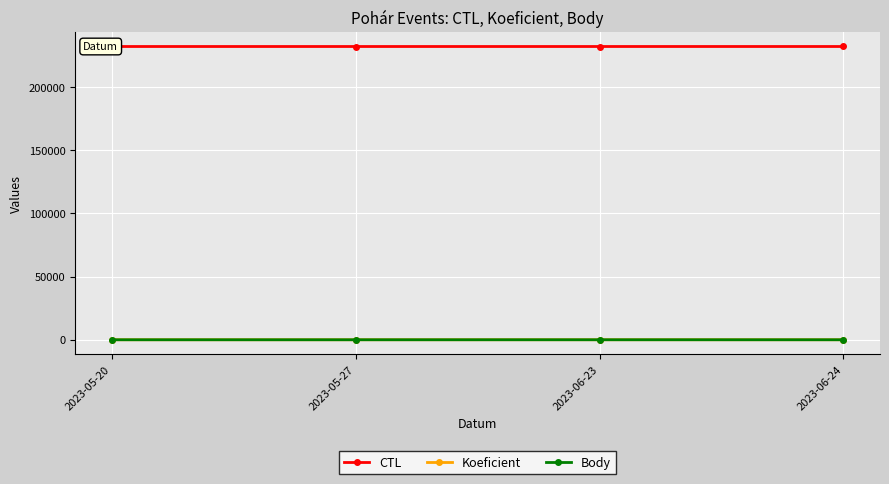

At which label does Body reach its peak?

2023-06-23